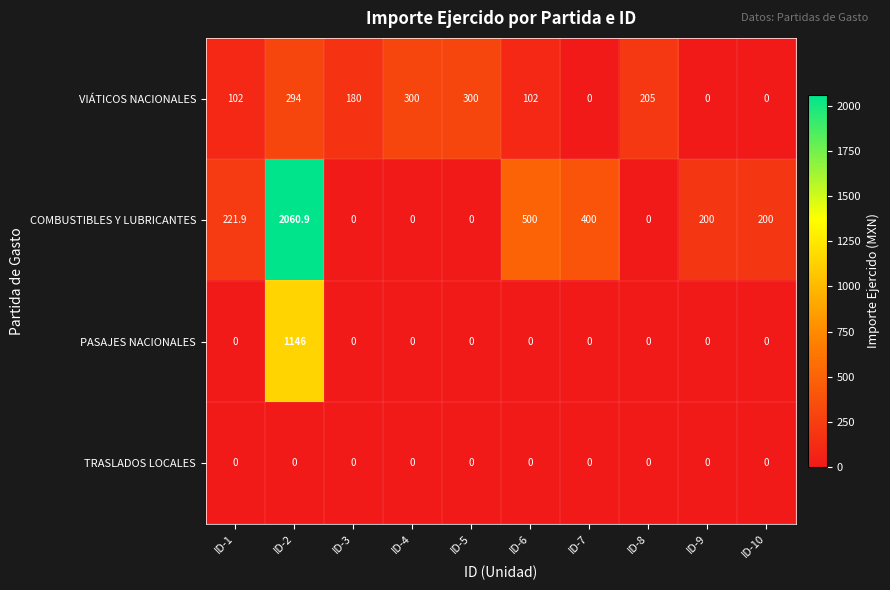

Which series has the largest total across all categories?

COMBUSTIBLES Y LUBRICANTES